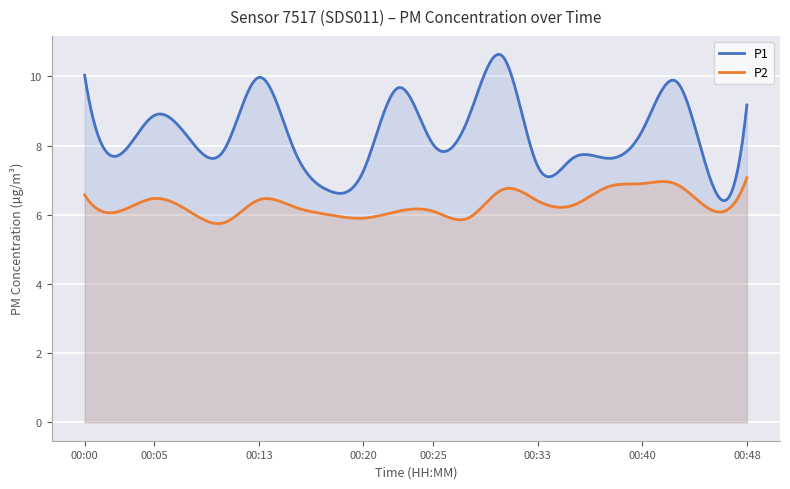

Reading left to right, what are all the values shown in this chart?

P1: 10.0	7.7	8.9	8.2	7.9	10.0	7.9	6.7	7.3	9.7	8.0	8.8	10.6	7.4	7.6	7.6	8.4	9.8	6.9	9.2
P2: 6.6	6.1	6.5	6.1	5.8	6.4	6.2	6.0	5.9	6.1	6.1	5.9	6.7	6.4	6.3	6.8	6.9	6.9	6.1	7.1